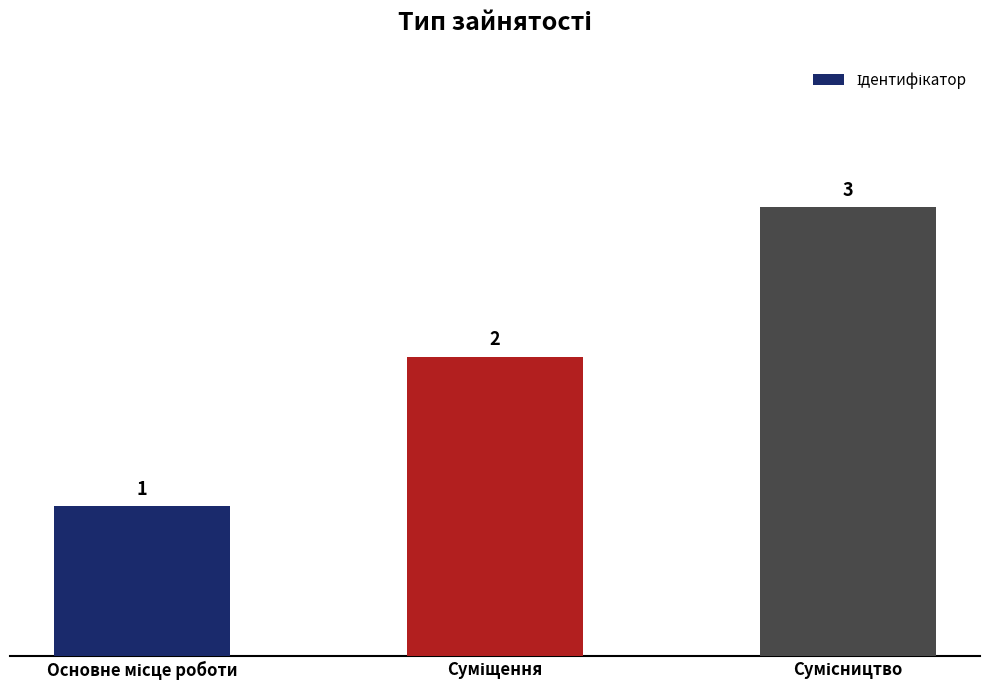

How many values are between 1 and 3?

3